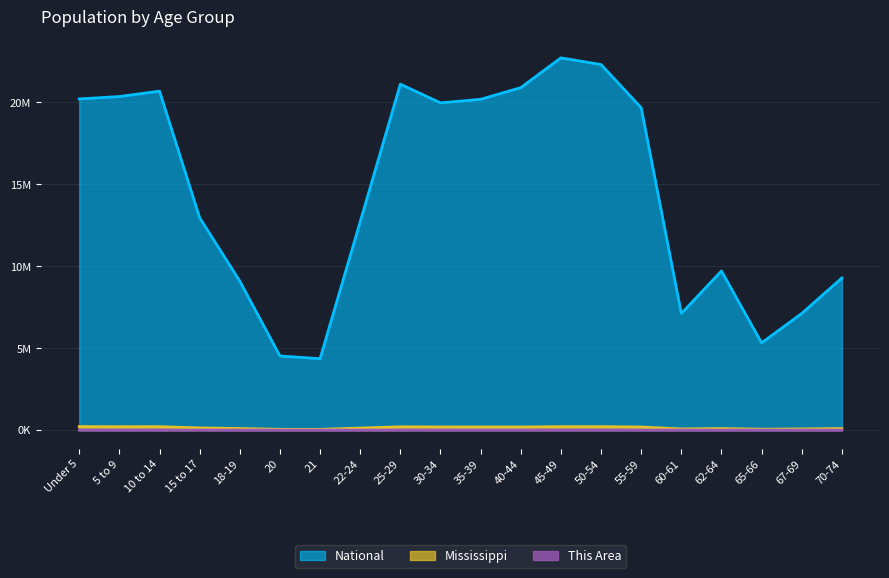

Which series has the largest range (max minus min)?

National